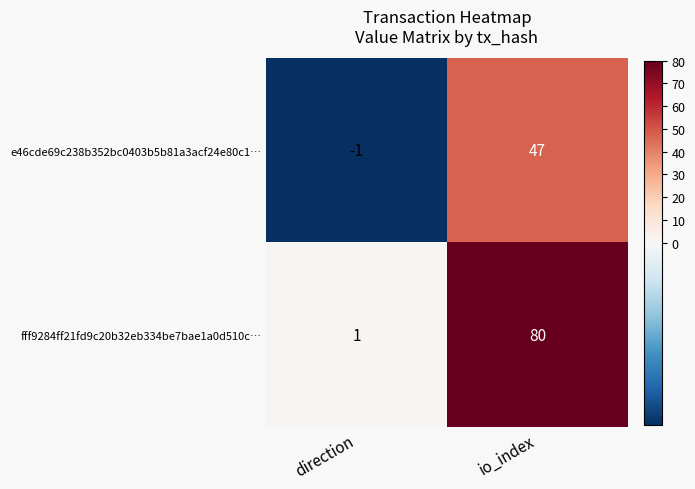

Rank the series by their maximum value, from lowest to highest.

e46cde69c238b352bc0403b5b81a3acf24e80c1…, fff9284ff21fd9c20b32eb334be7bae1a0d510c…